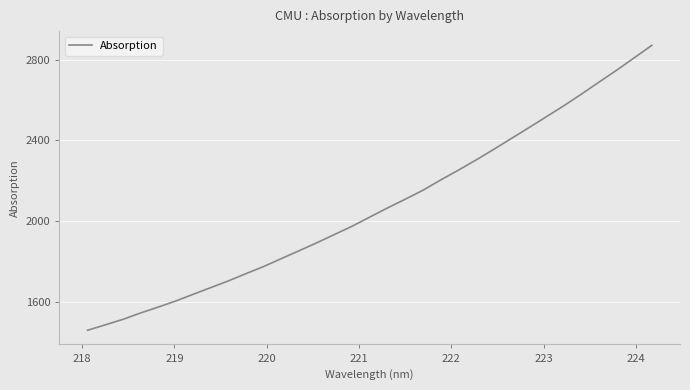

Does the chart have visible grid lines?

Yes